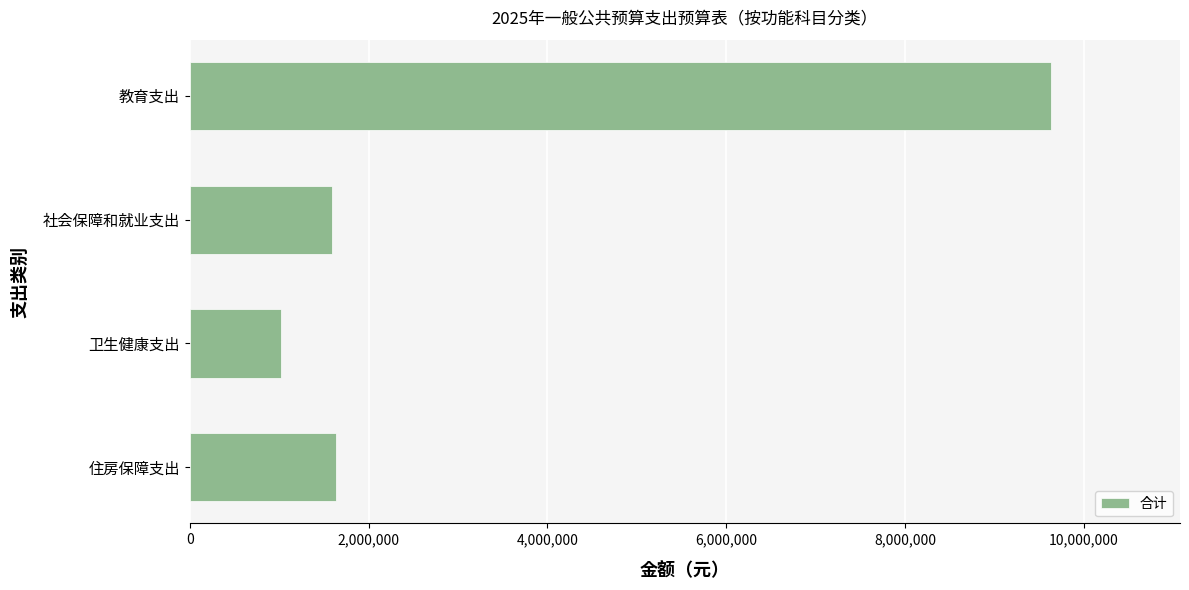

What is the sum of all values?

13879147.1